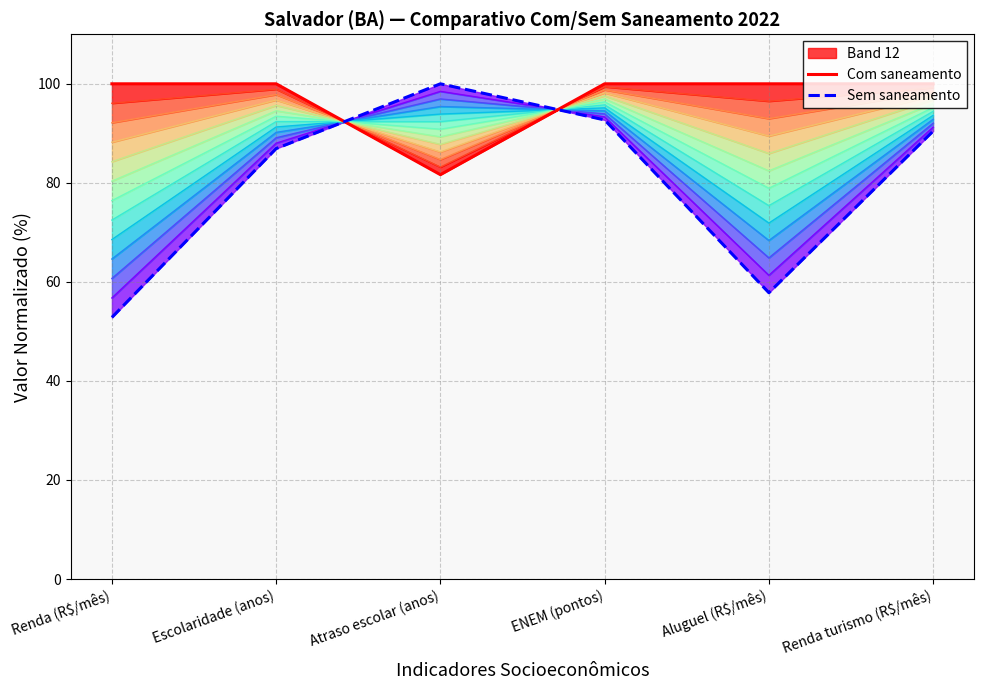

List the series in order of their peak value, highest first.

Com saneamento, Sem saneamento